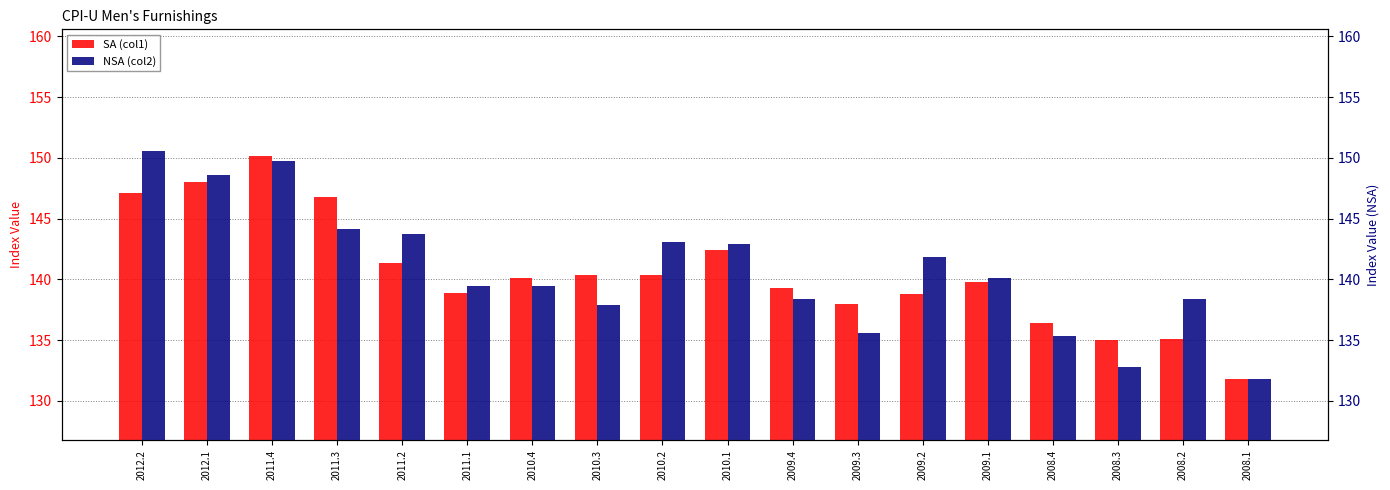

Reading right to left, extract all data points from this chart.

SA (col1): 131.8	135.1	135.0	136.4	139.8	138.8	138.0	139.3	142.4	140.3	140.4	140.1	138.9	141.3	146.8	150.2	148.0	147.1
NSA (col2): 131.8	138.4	132.8	135.3	140.1	141.9	135.6	138.4	142.9	143.1	137.9	139.5	139.4	143.8	144.1	149.7	148.6	150.6